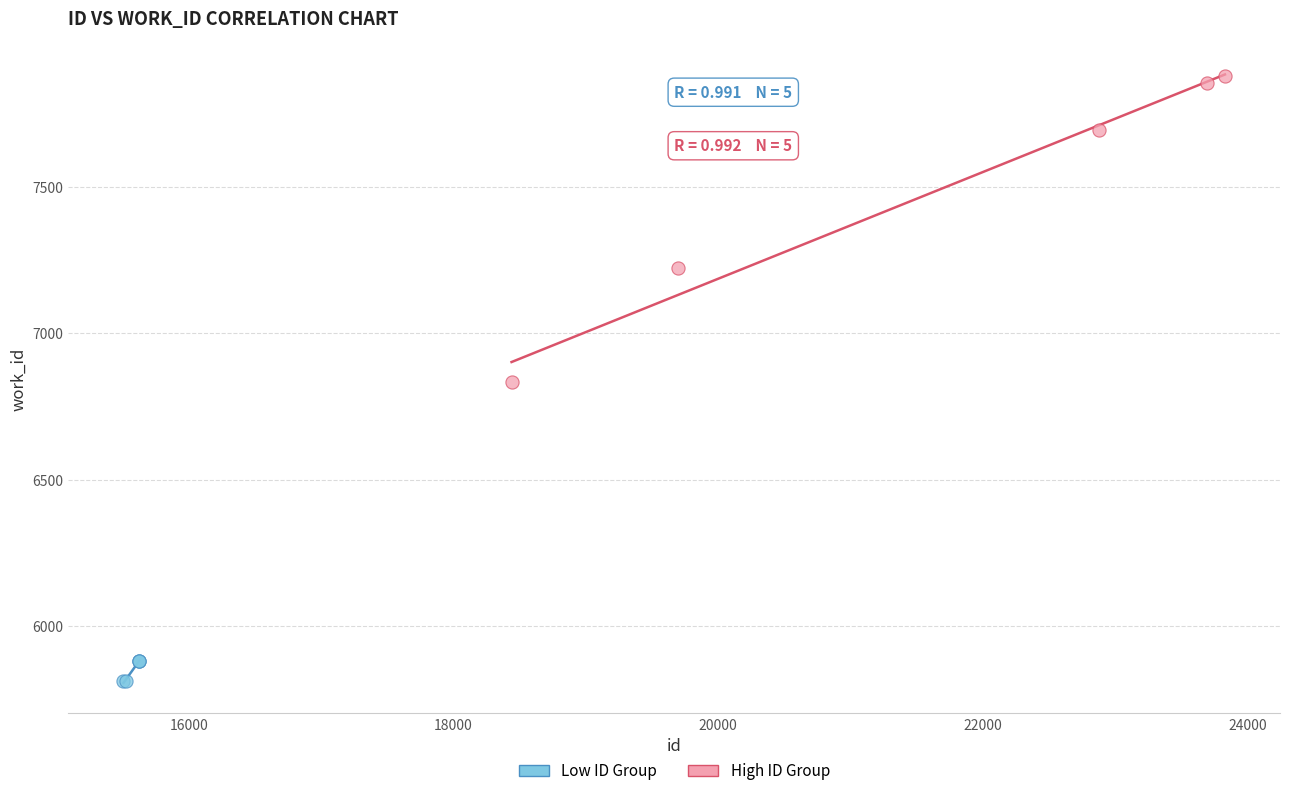

Which series reaches the minimum Y coordinate?

Low ID Group